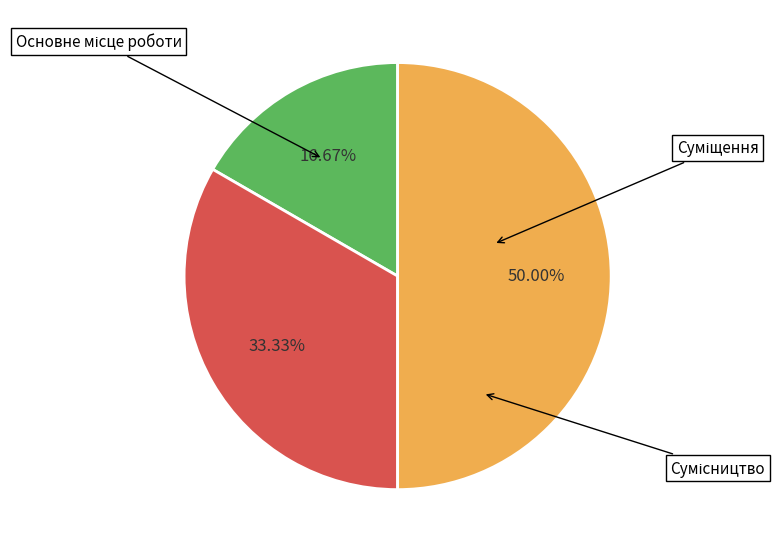

Is Основне місце роботи the majority of the pie?

No